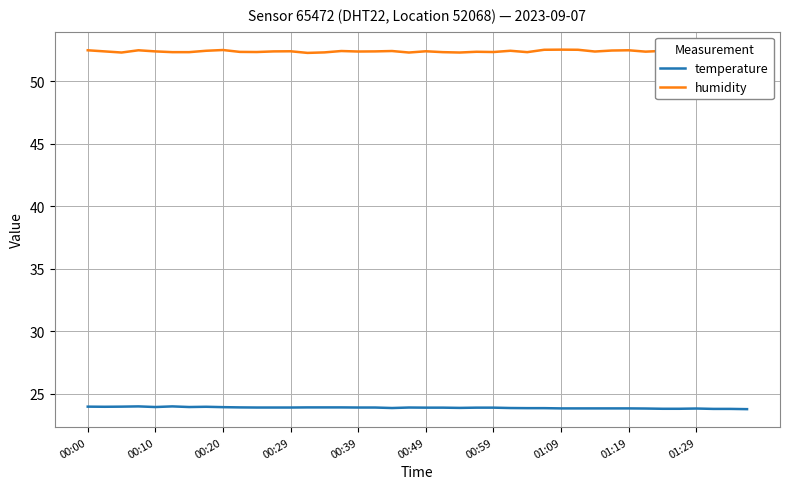

Is this an area chart (filled region under the line)?

No